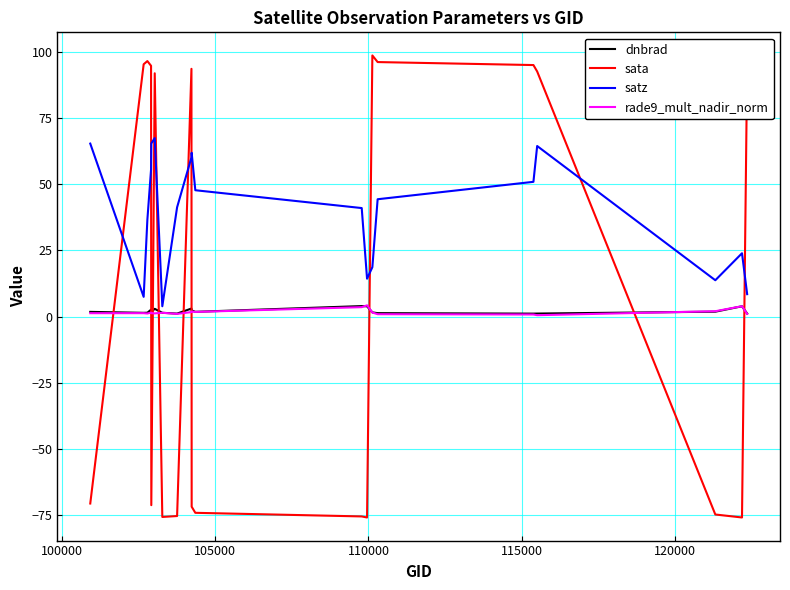

Which series has the largest range (max minus min)?

sata